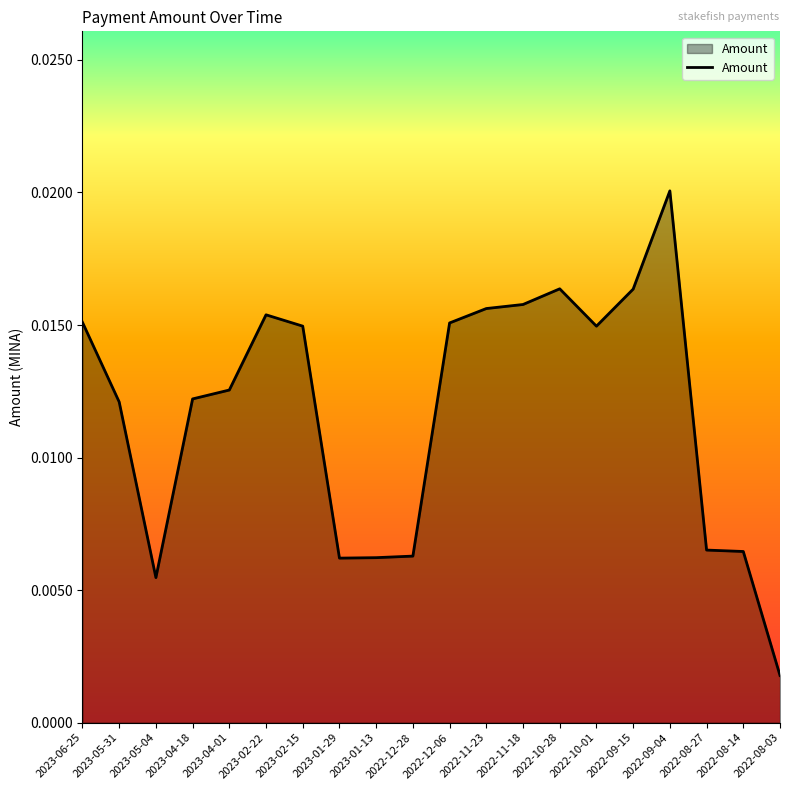

Does the chart have visible grid lines?

No